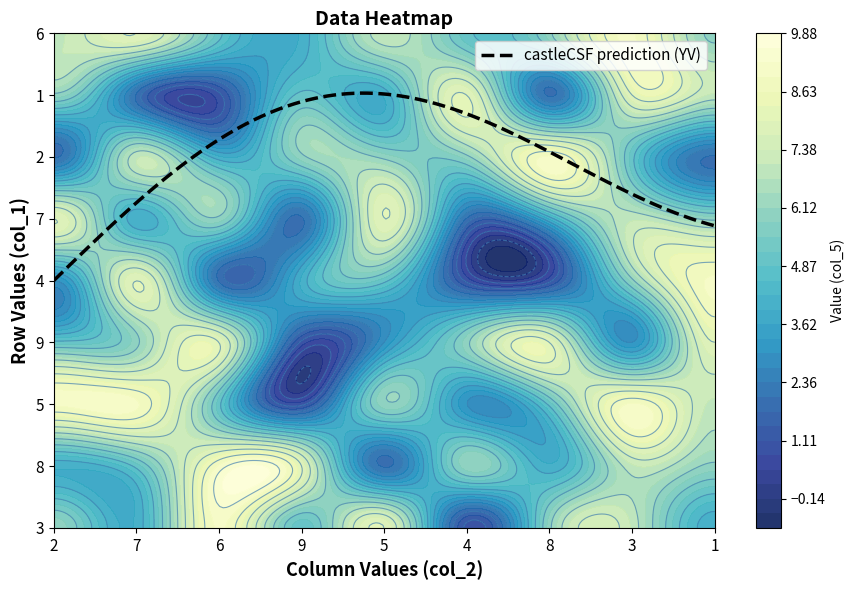

The value of 7 at 5 is 2. True or false?

False